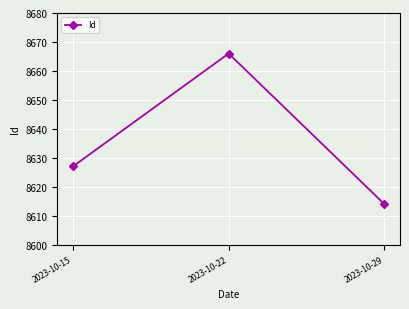

What is the sum of the values at 2023-10-29 and 2023-10-22?

17280